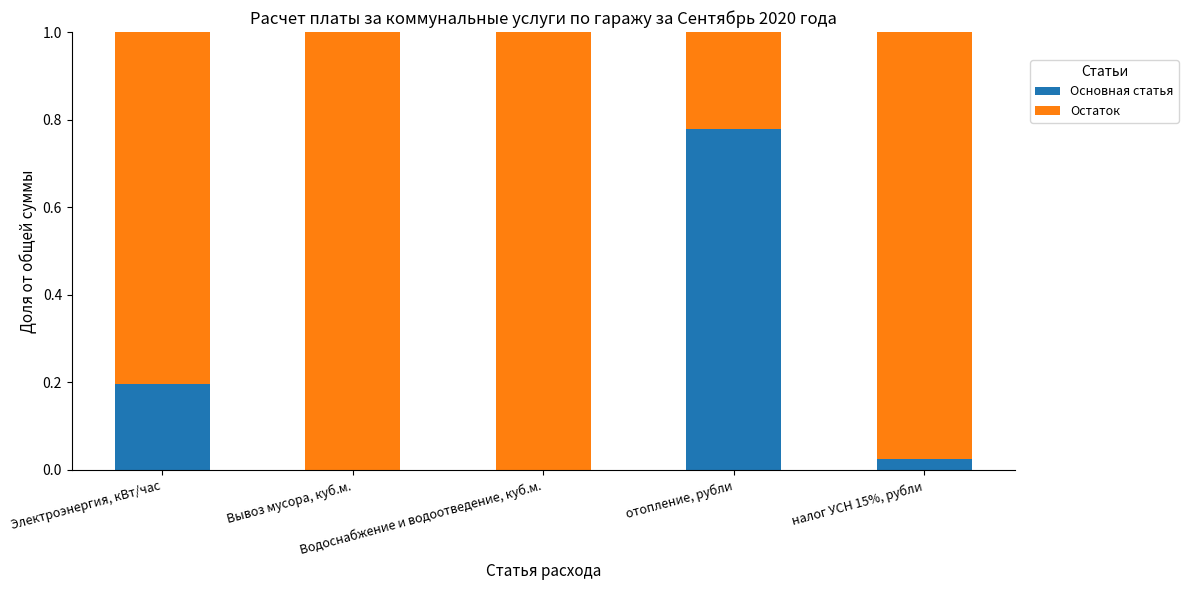

The Основная статья series shows 0.0 at налог УСН 15%, рубли. True or false?

False